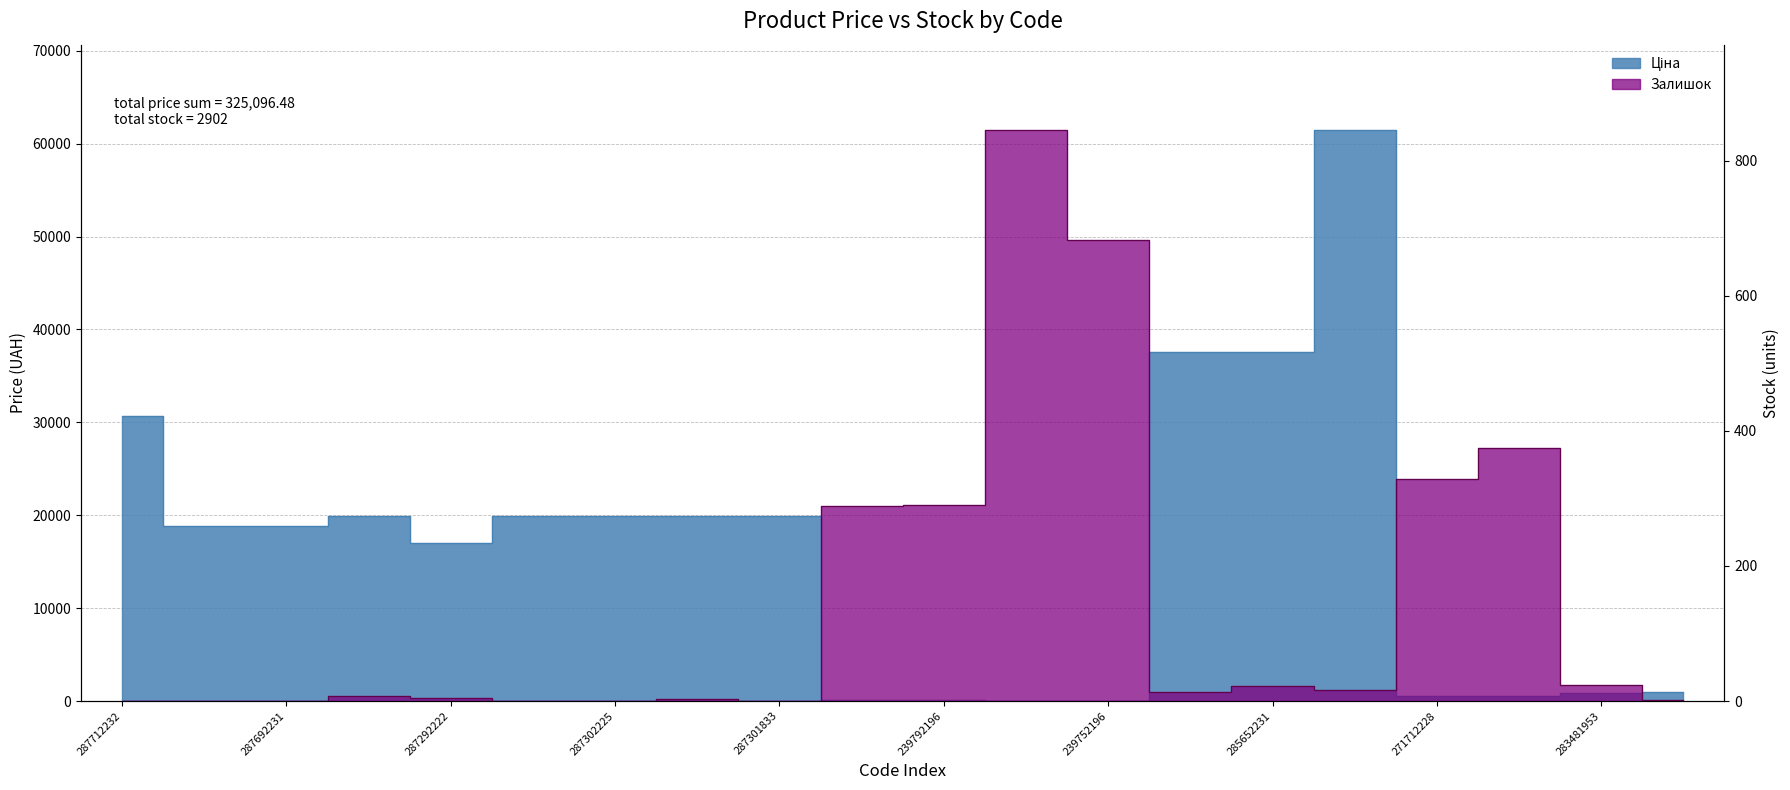

What is the label of the 20th point from the left?

283451953